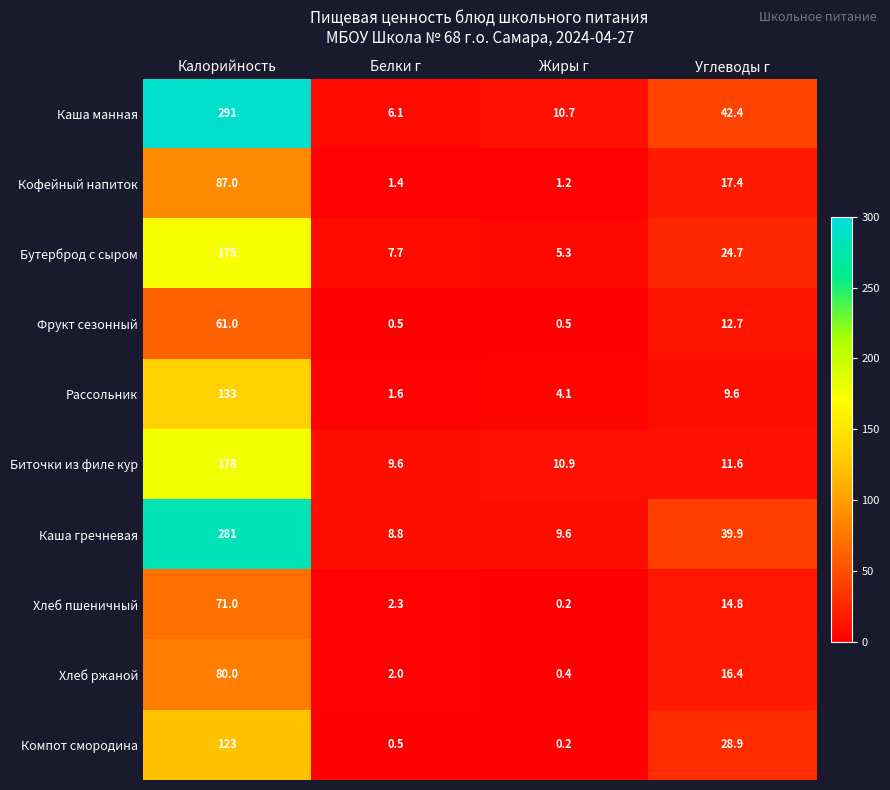

Is it true that Фрукт сезонный equals 0.5 at Жиры г?

True